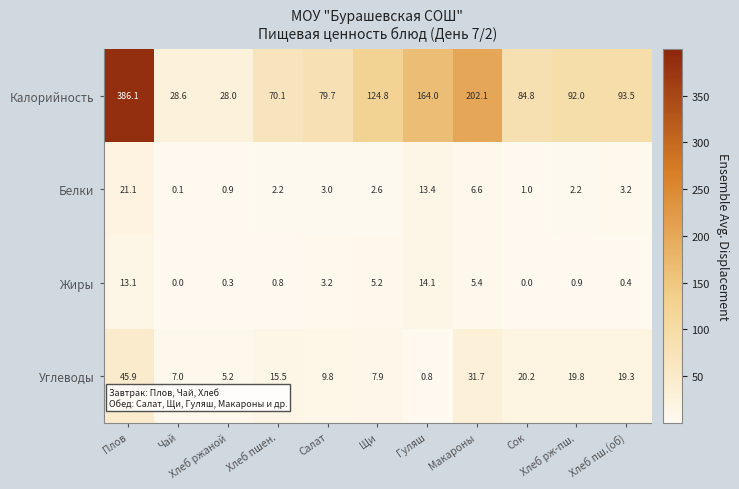

Count the number of data series in this chart.

4